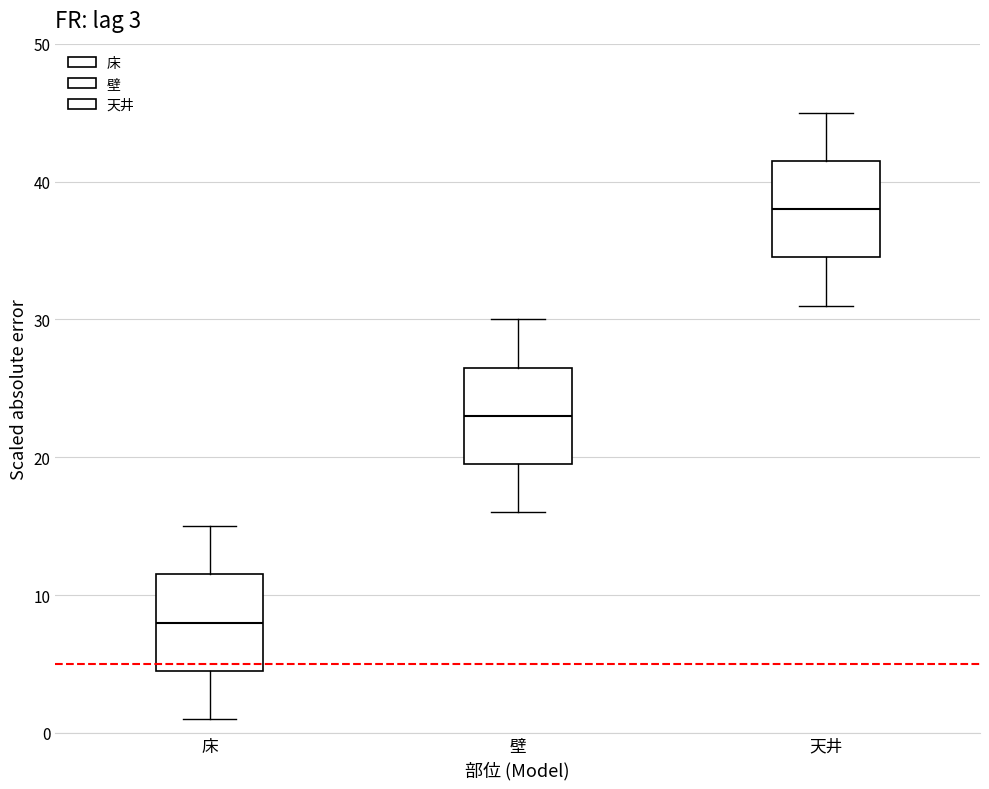

Which box has the highest median line?

天井